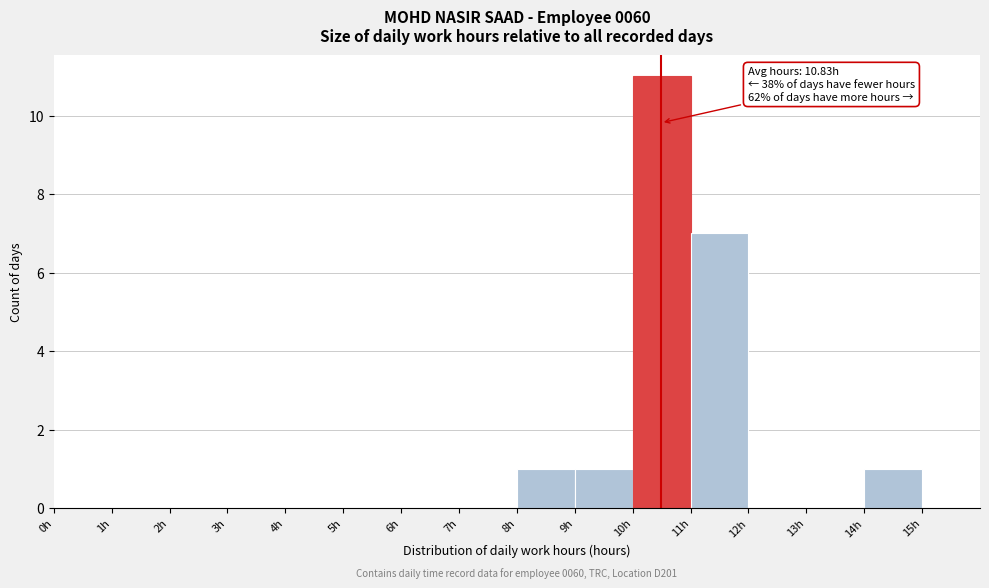

Over which range of the x-axis is the bar tallest?

10 to 11